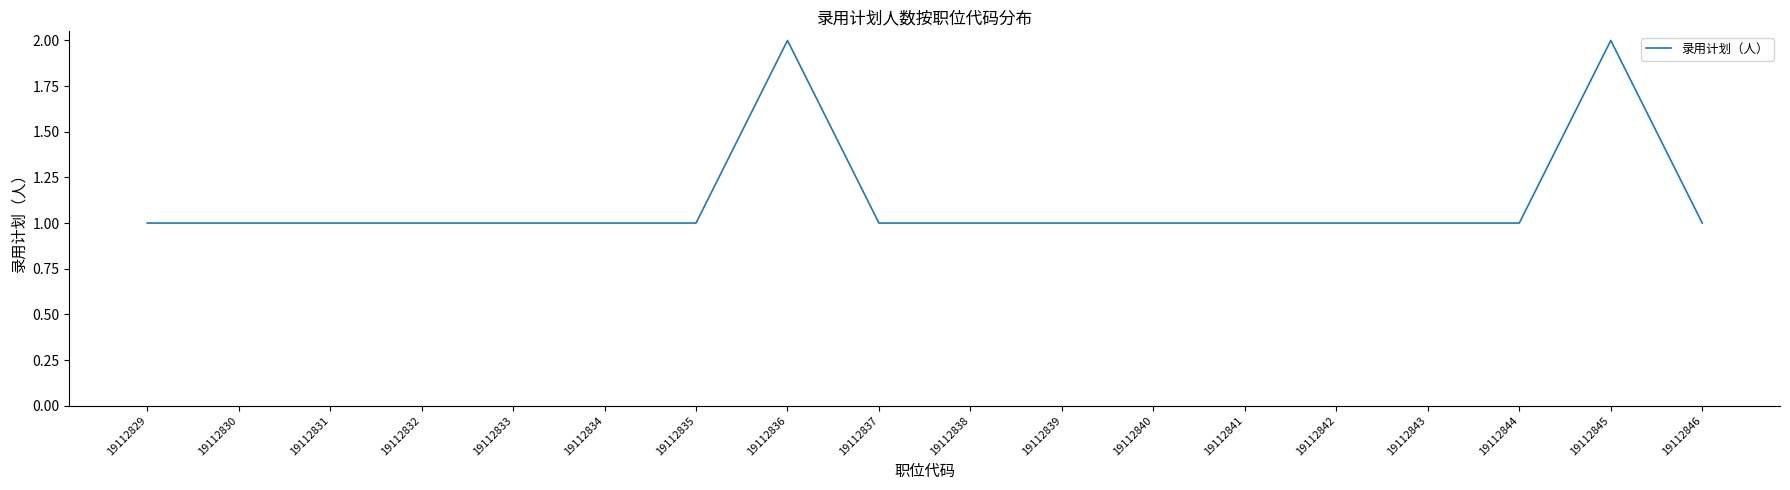

What is the change in value from 19112832 to 19112836?

+1